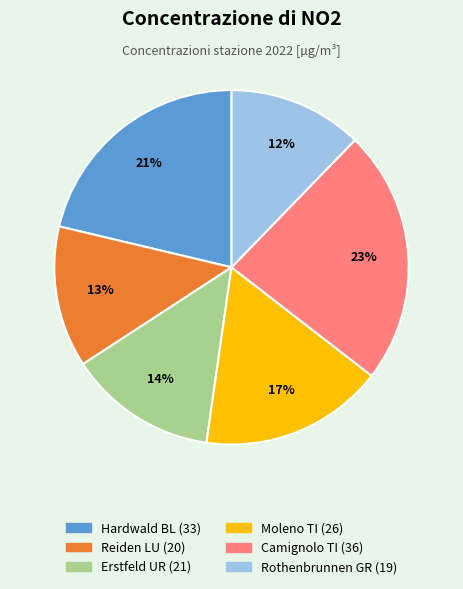

What is the ratio of the value at Moleno TI to the value at Erstfeld UR?

1.2